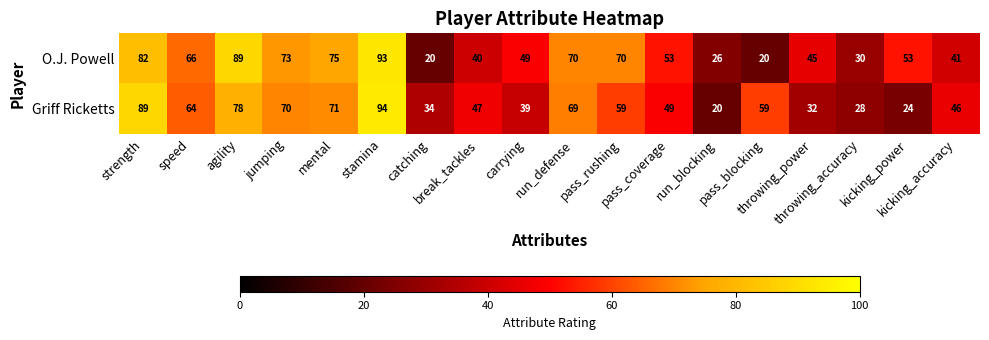

Which series has the largest range (max minus min)?

Griff Ricketts